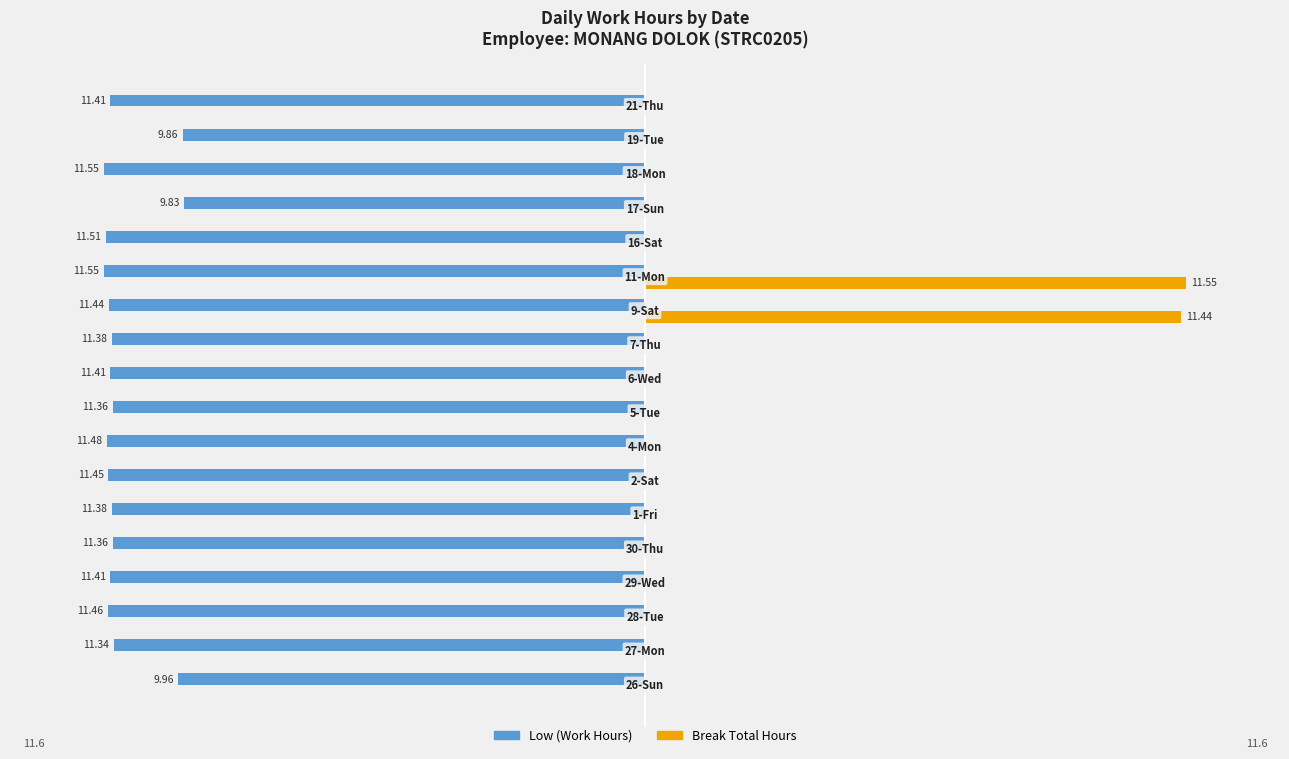

Which series has the largest total across all categories?

Break Total Hours